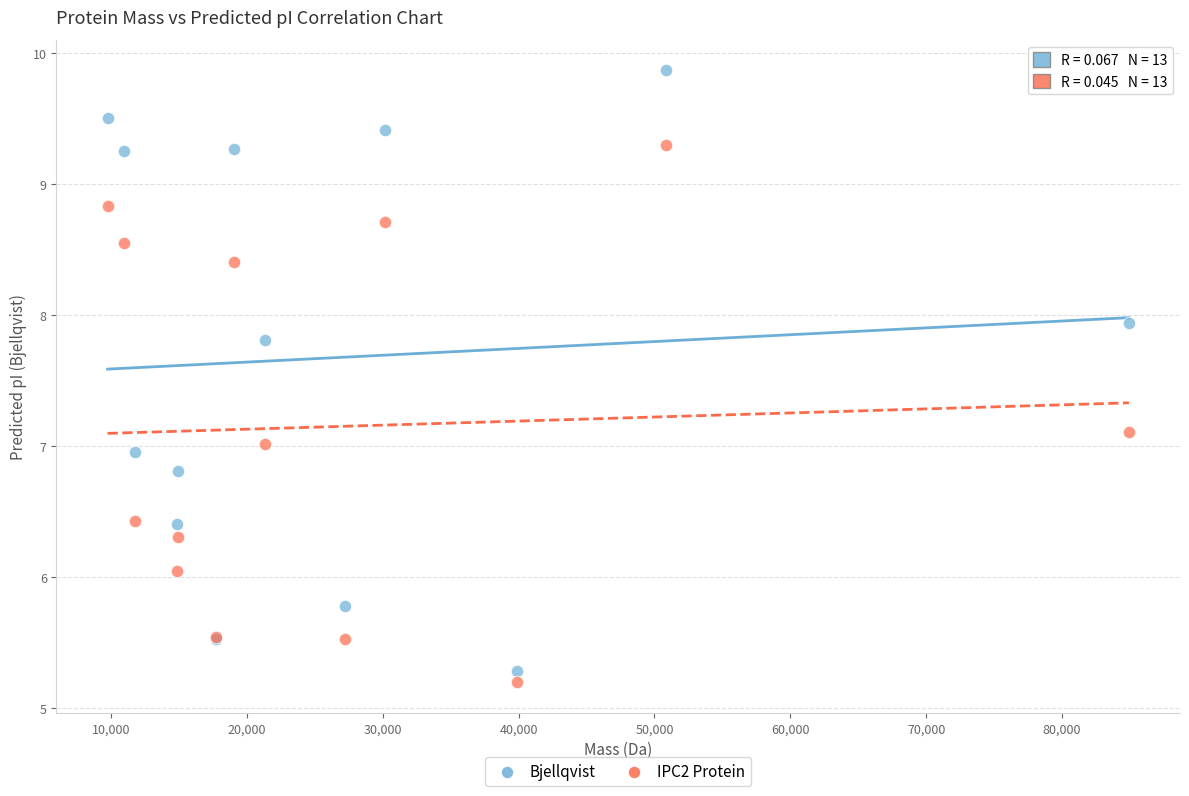

Which series has the widest spread of Y values?

Bjellqvist